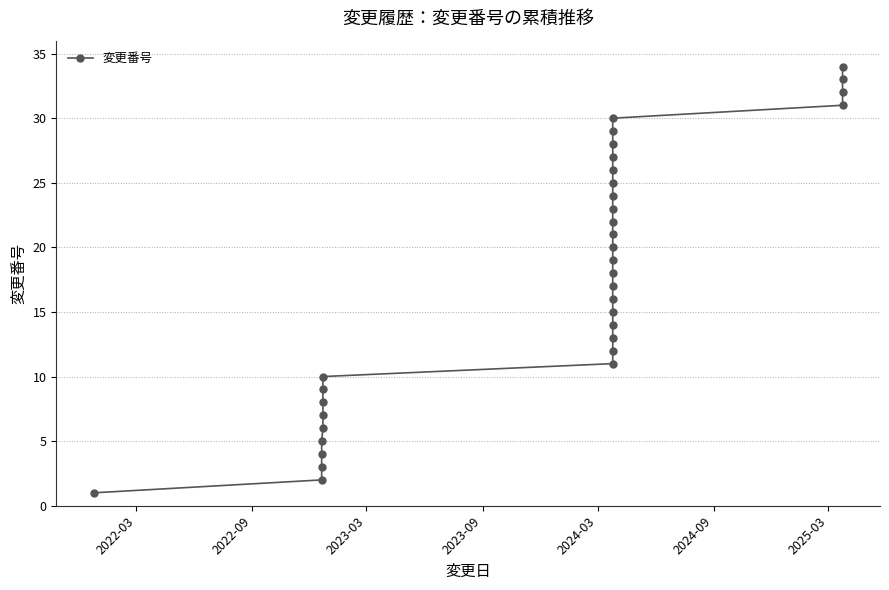

What is the sum of all values?

595